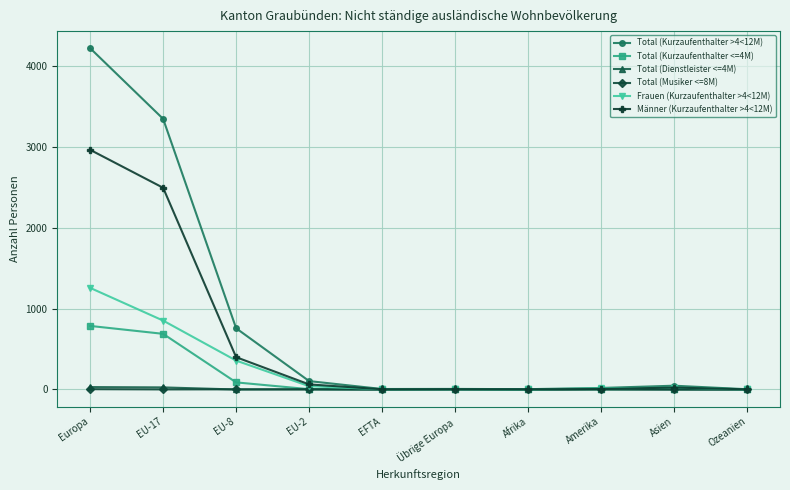

What position from the left is EFTA?

5